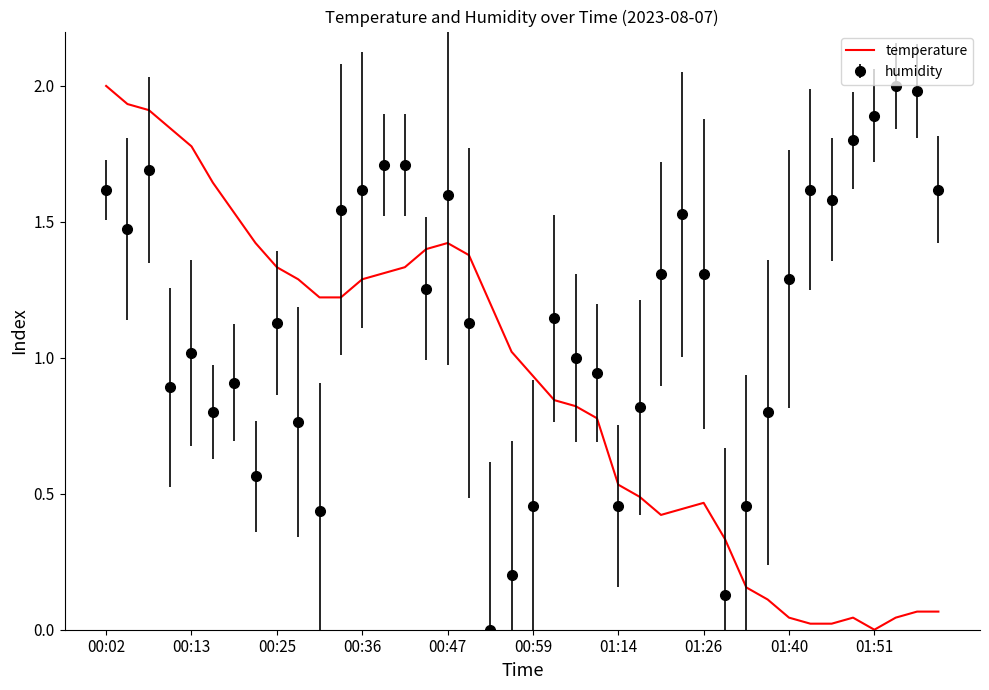

List the series in order of their overall mean, highest first.

humidity, temperature